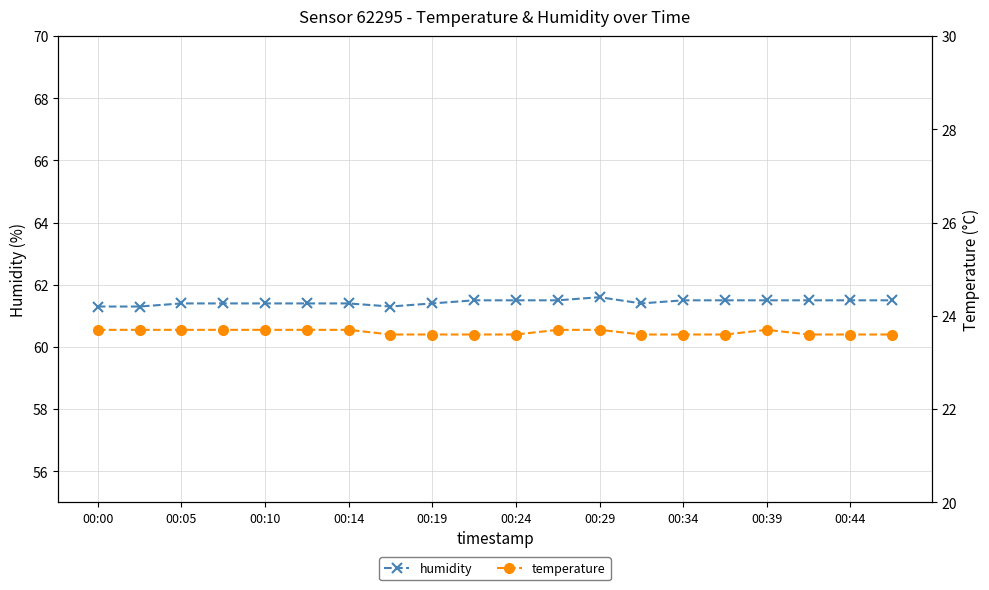

How many humidity values are between 61 and 62?

20